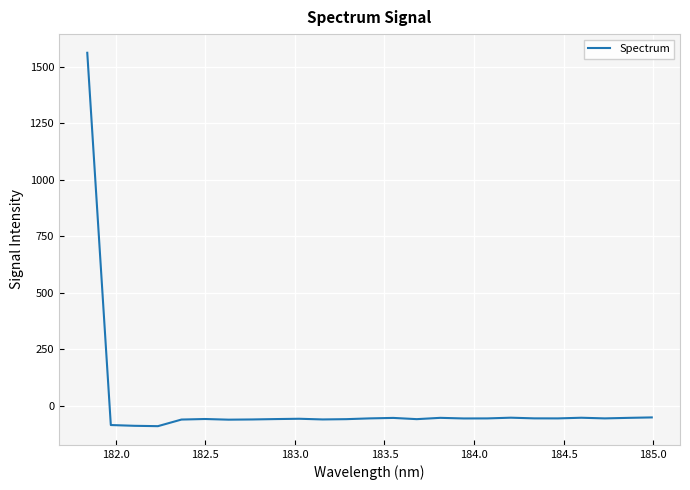

What is the maximum value shown in the chart?

1563.2